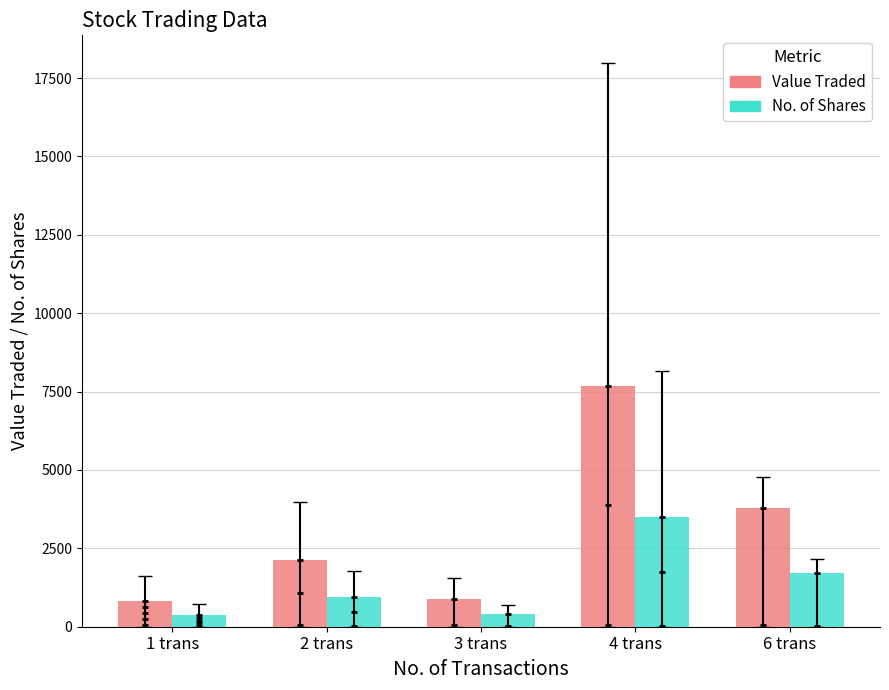

Which series contains the lowest Y value?

No. of Shares